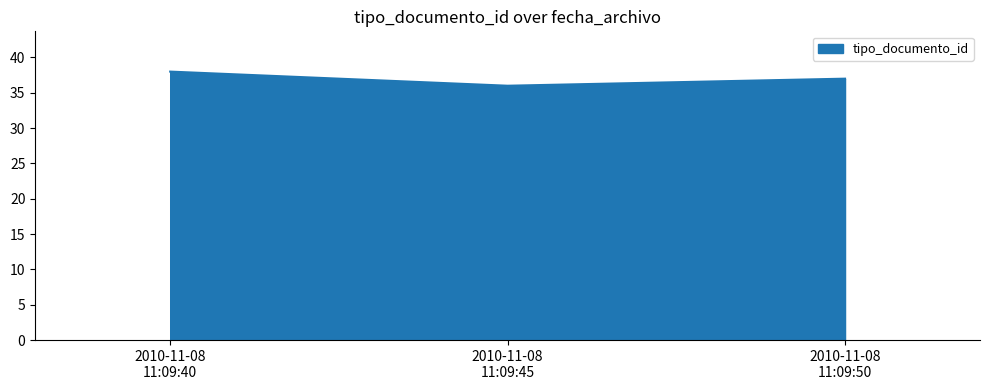

What is the average value?

37